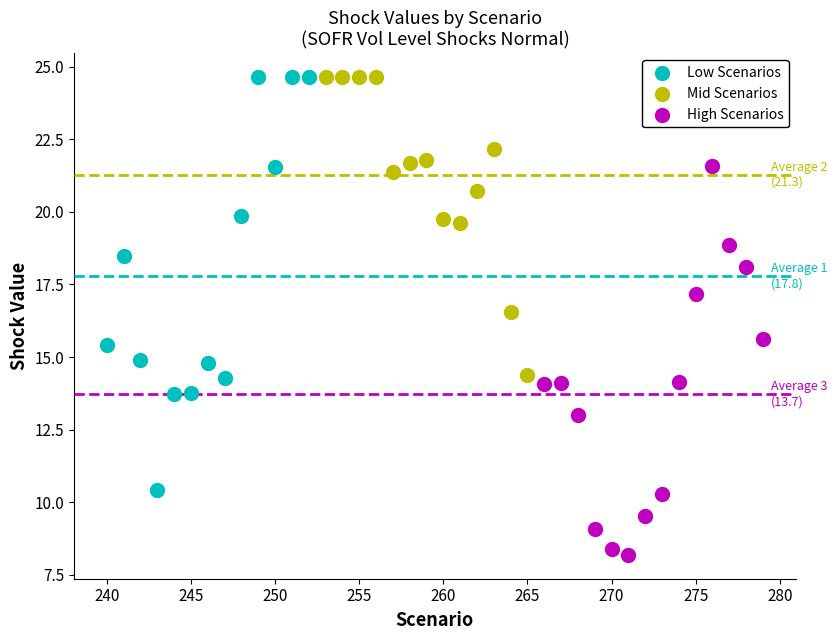

Which series contains the lowest Y value?

High Scenarios